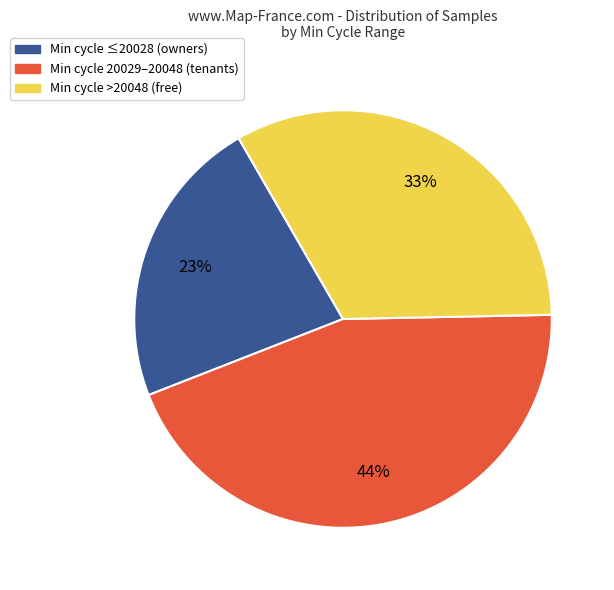

Is there a majority slice in this chart?

No